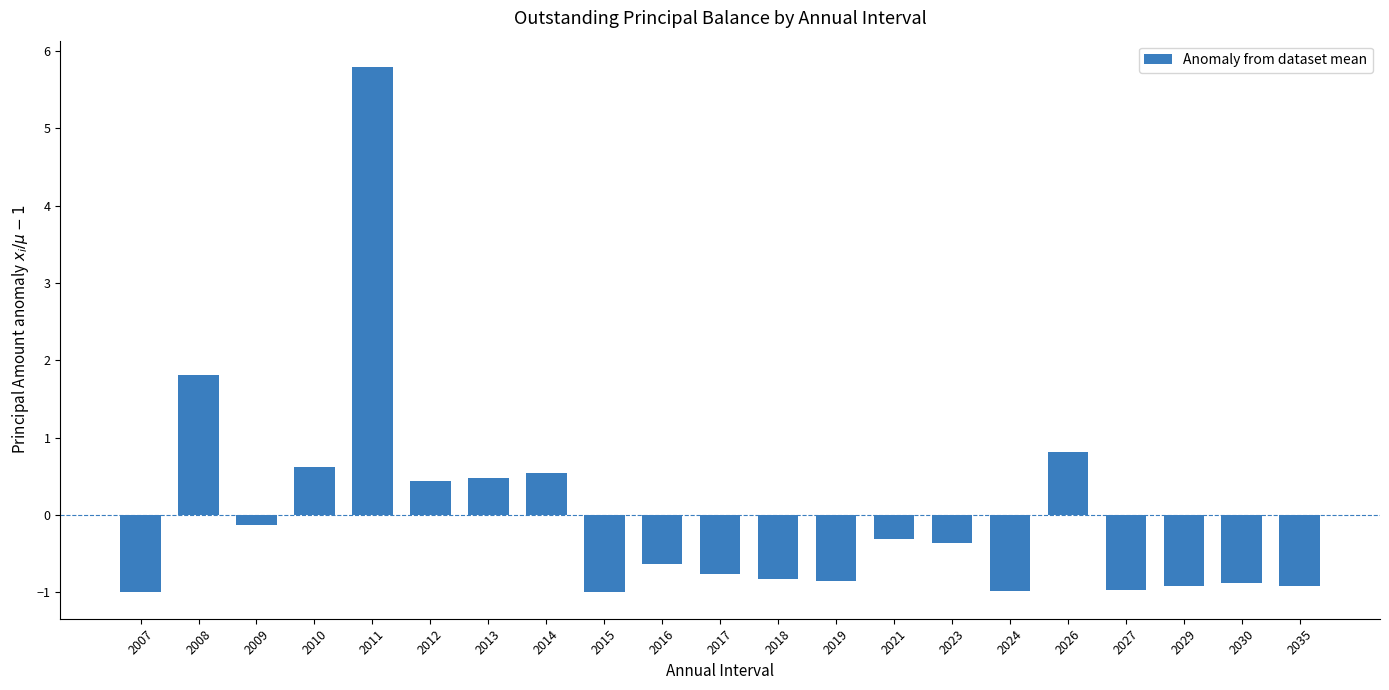

What is the value of the 18th bar from the left?

-1.0